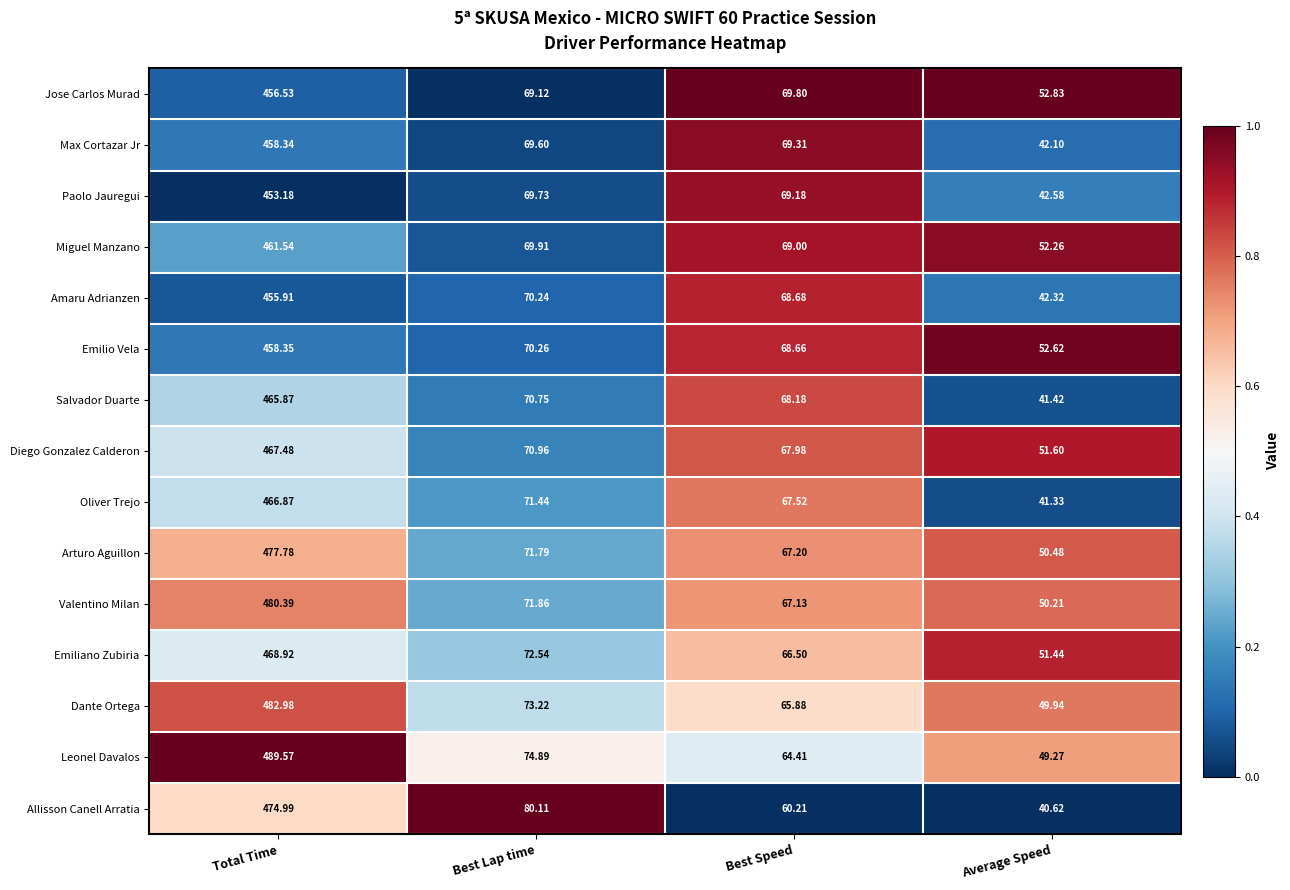

Which series has the largest range (max minus min)?

Leonel Davalos